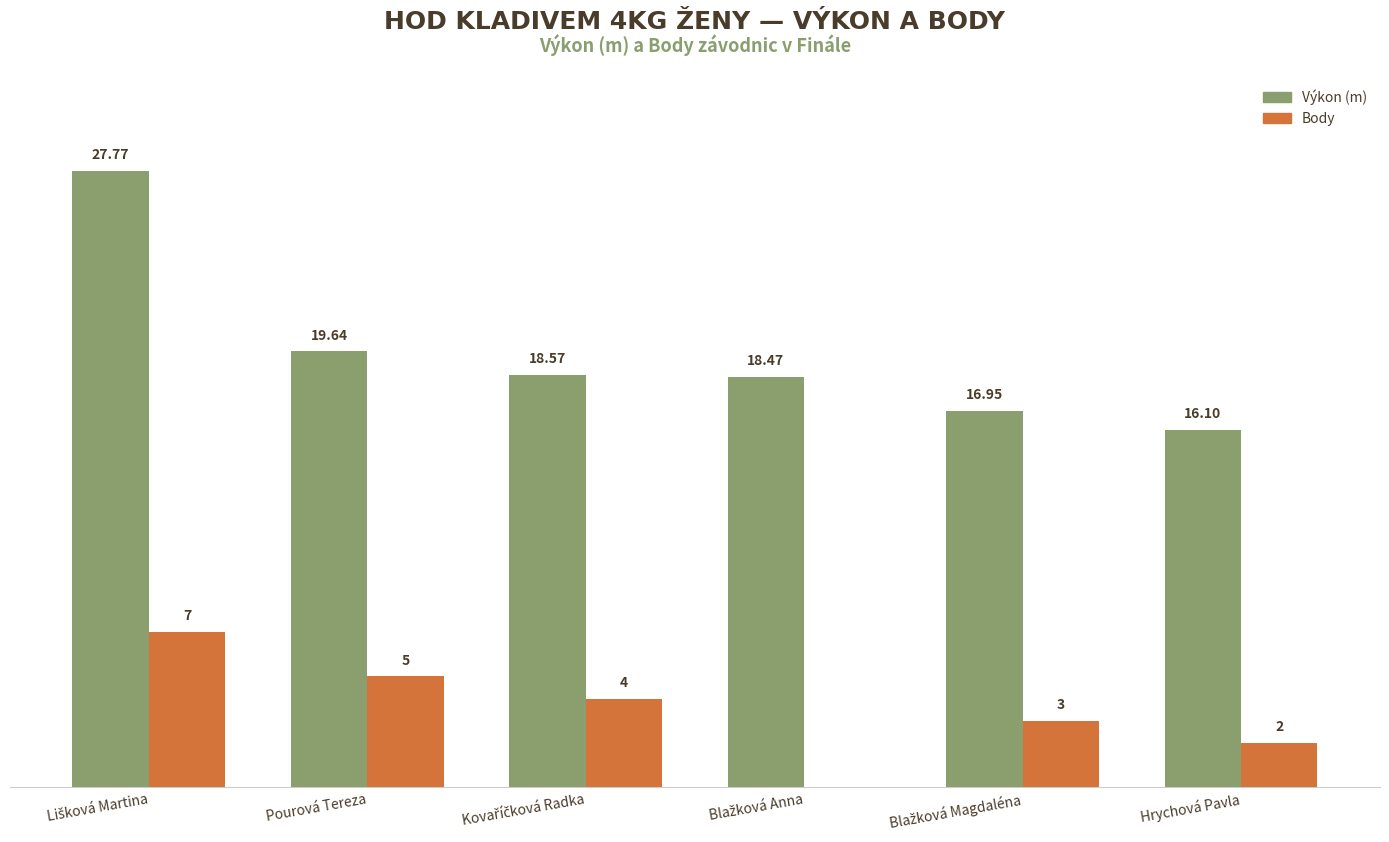

Which series has the largest total across all categories?

Výkon (m)